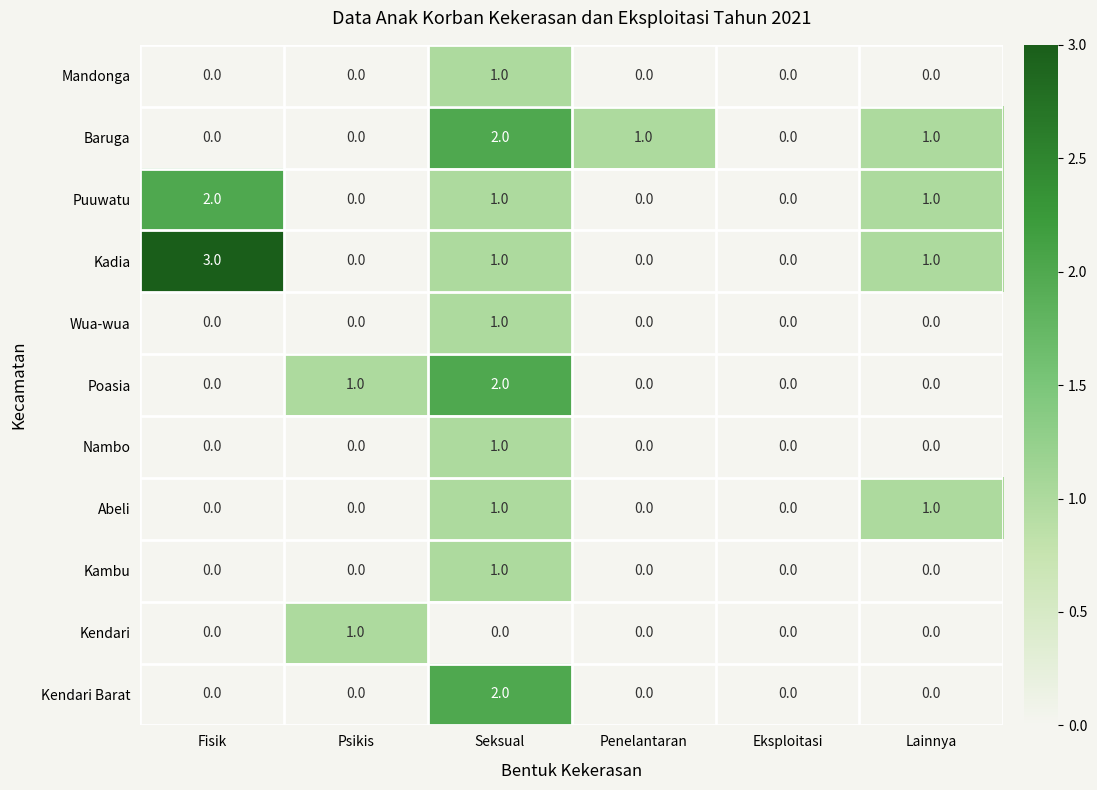

At which category is the sum across all series the highest?

Seksual